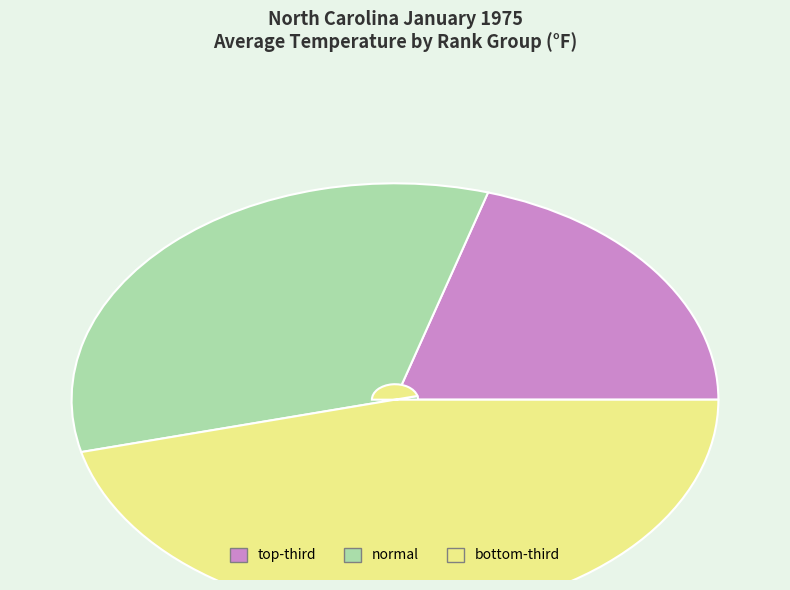

Is it true that normal is 22% of the pie?

False